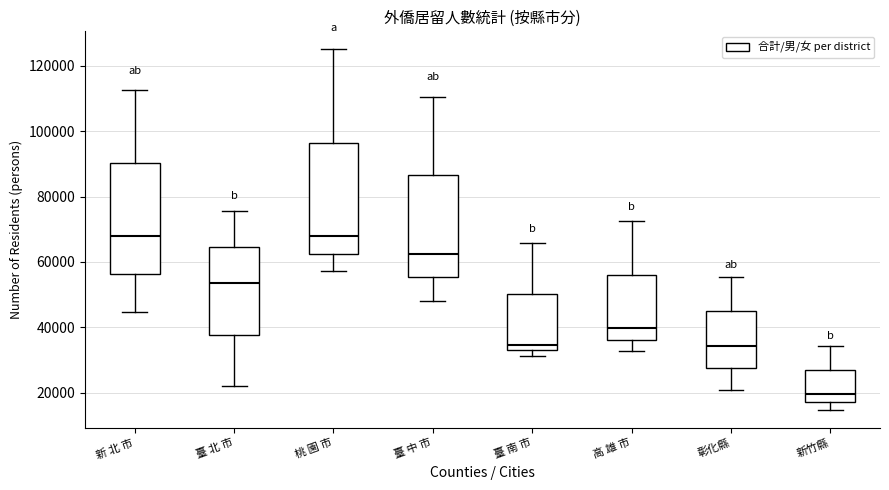

Reading left to right, read every box against the y-axis: the position of its median line, the range the box covers, and the ends of its whiskers. The values are not printed on the chart, so give them approximately, as read against the axis.

新 北 市: median 68000, box 56000 to 90000, whiskers 44000 to 112000
臺 北 市: median 54000, box 38000 to 64000, whiskers 22000 to 76000
桃 園 市: median 68000, box 62000 to 96000, whiskers 58000 to 126000
臺 中 市: median 62000, box 56000 to 86000, whiskers 48000 to 110000
臺 南 市: median 34000, box 32000 to 50000, whiskers 32000 (just below the box's lower edge) to 66000
高 雄 市: median 40000, box 36000 to 56000, whiskers 32000 to 72000
彰化縣: median 34000, box 28000 to 44000, whiskers 20000 to 56000
新竹縣: median 20000, box 18000 to 28000, whiskers 14000 to 34000